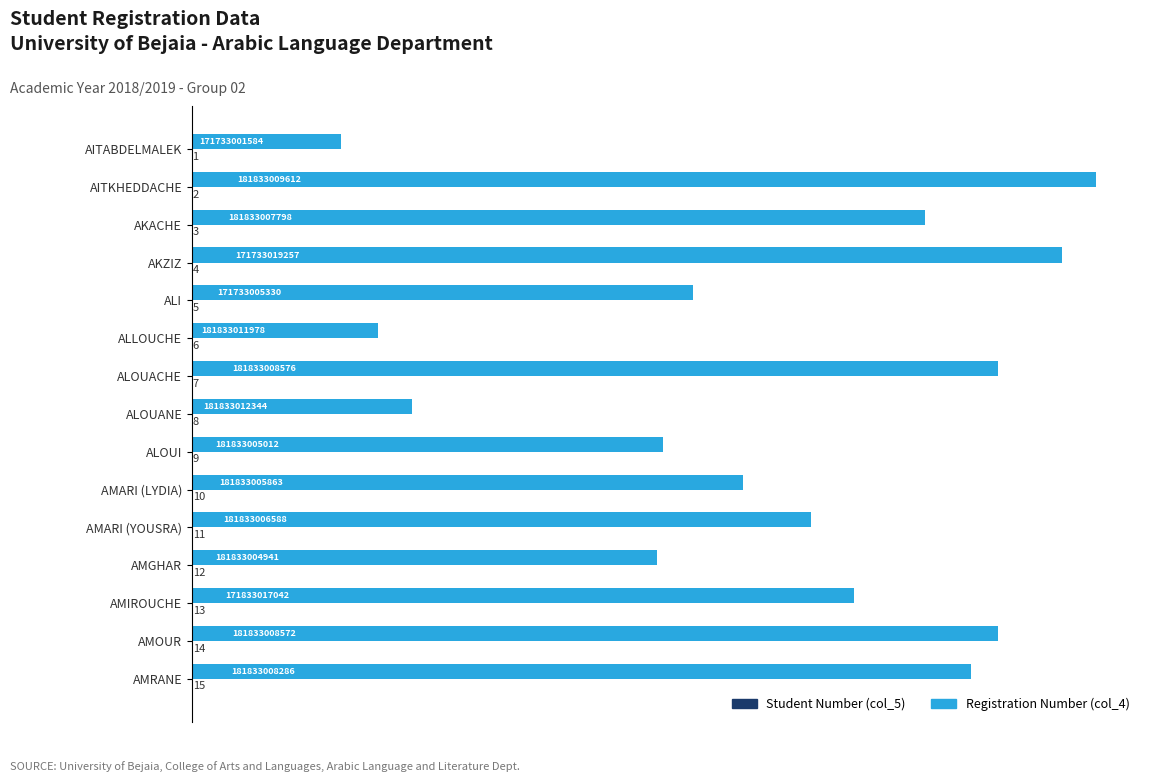

What is the maximum value shown in the chart?

9612